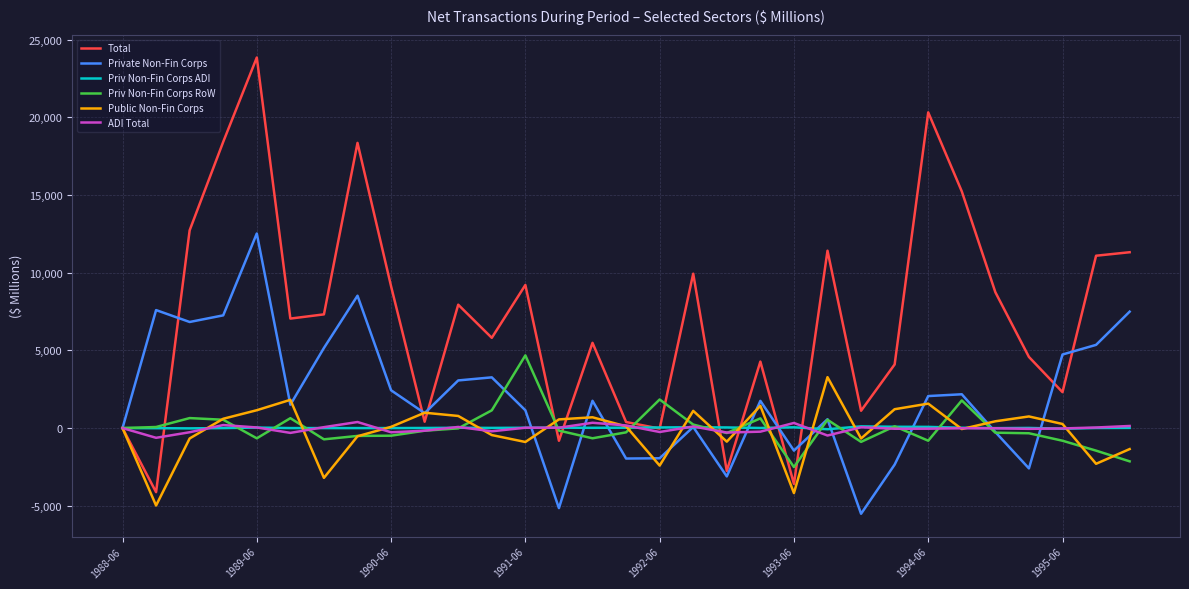

What is the sum of all Total values?

219163